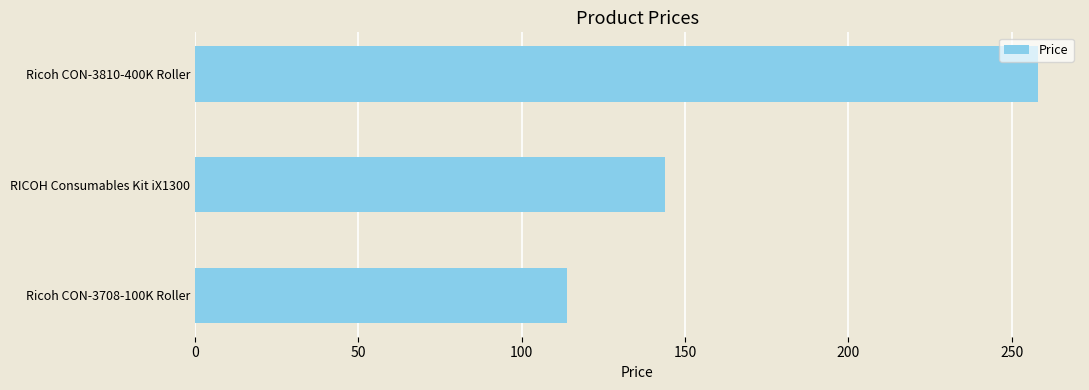

The chart shows a value of 144 at RICOH Consumables Kit iX1300. True or false?

True